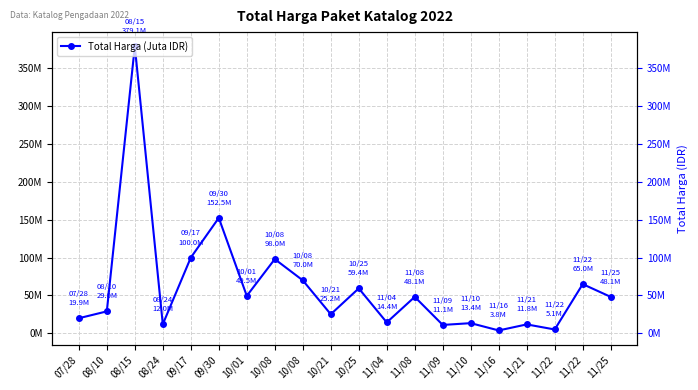

How many interior local valleys (lower than both neighbors) does the data have?

7